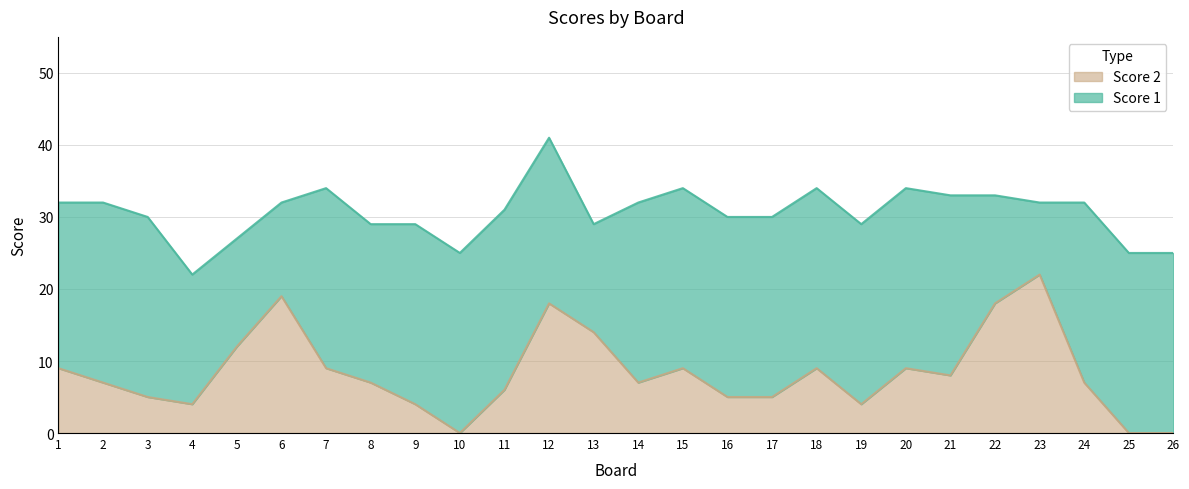

How many points are lower than both their immediate neighbors (excluding endpoints)?

5